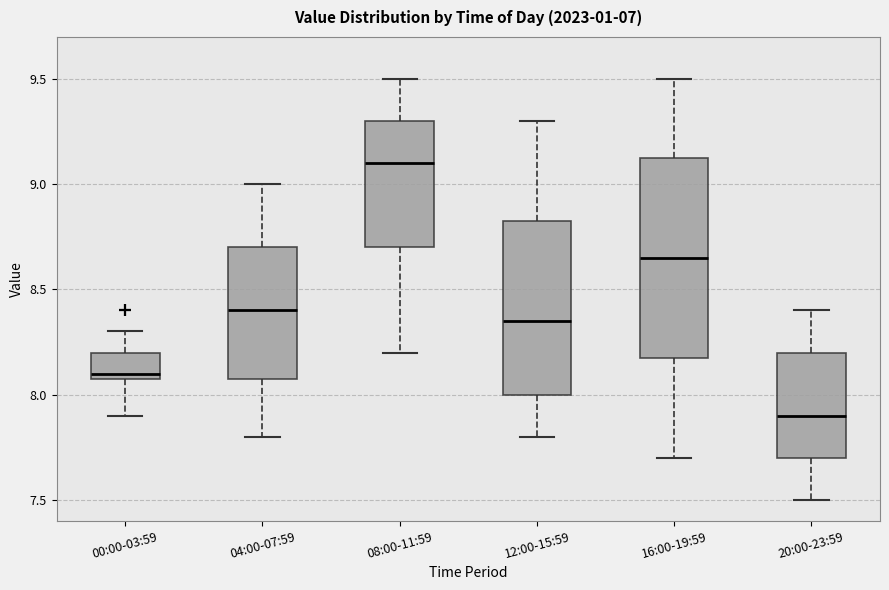

Which box has the lowest median line?

20:00-23:59